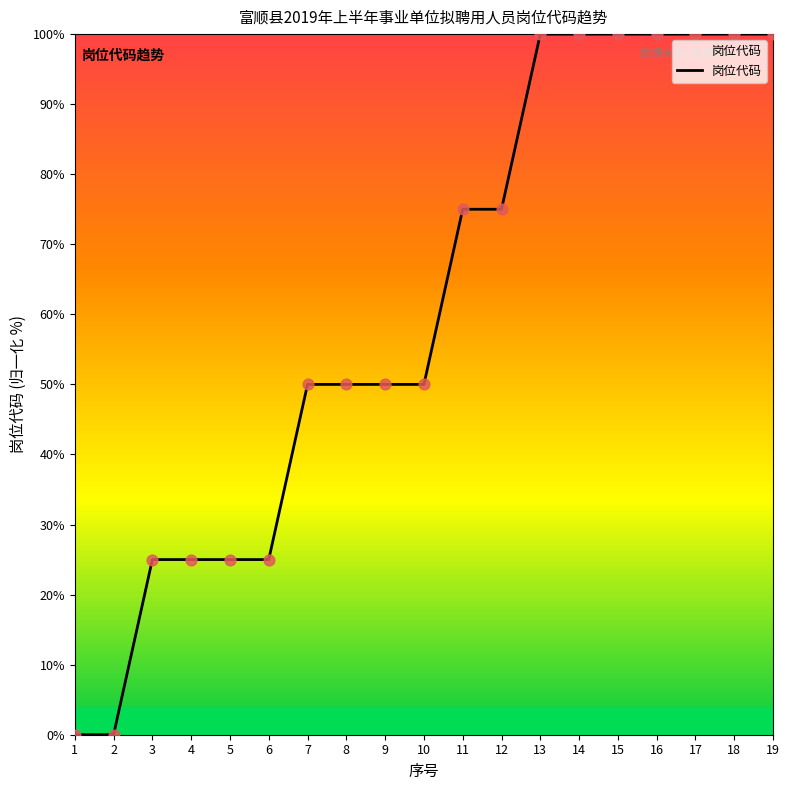

What is the change in value from 6 to 15?

+75